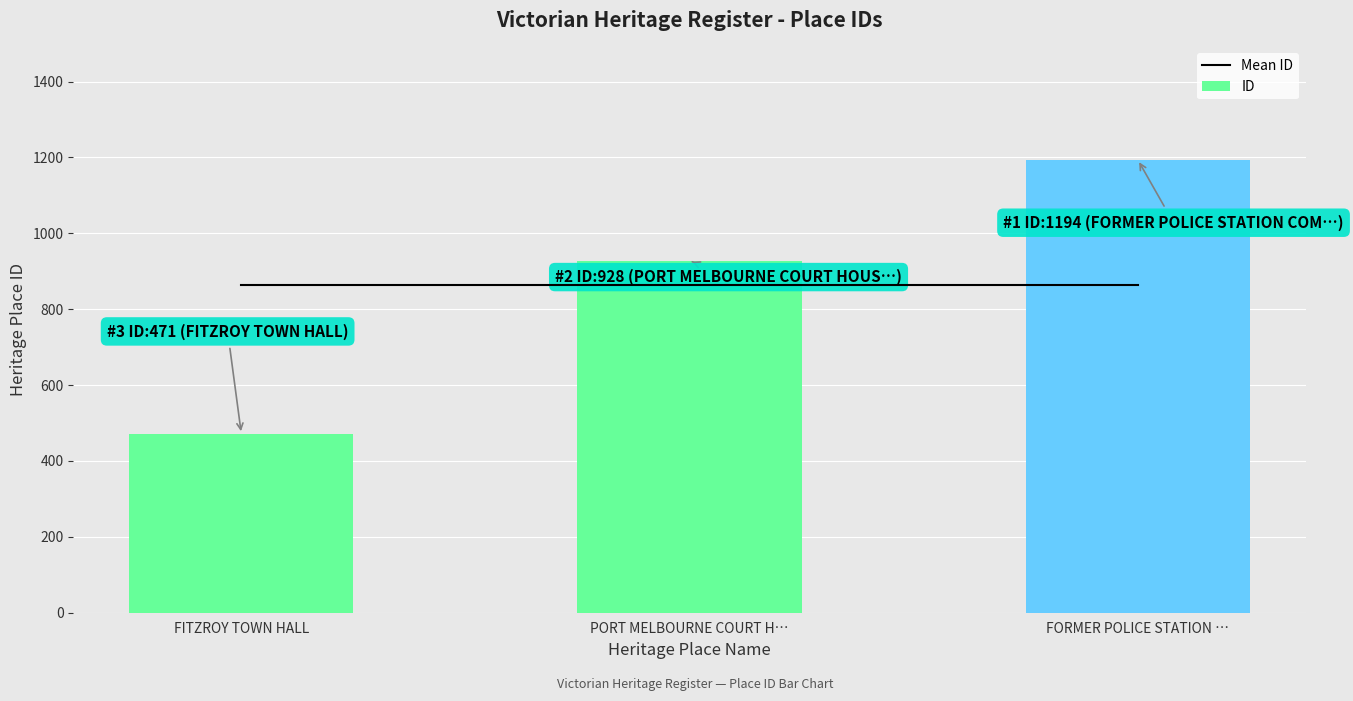

The value of Mean ID at PORT MELBOURNE COURT H… is 864.3. True or false?

True